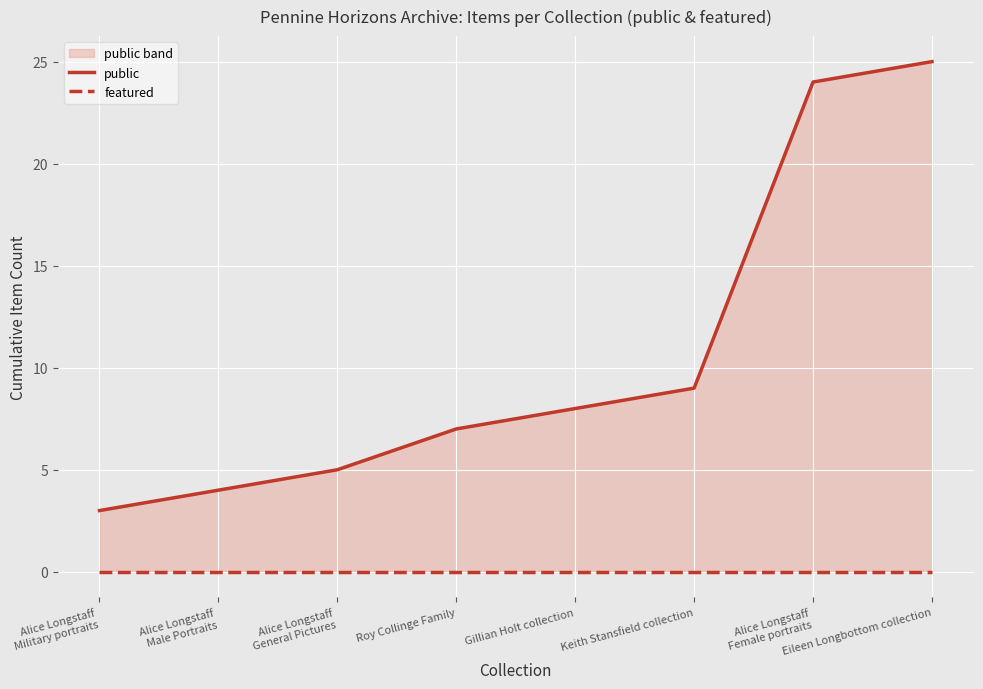

What are all the series names shown in the legend?

public, featured